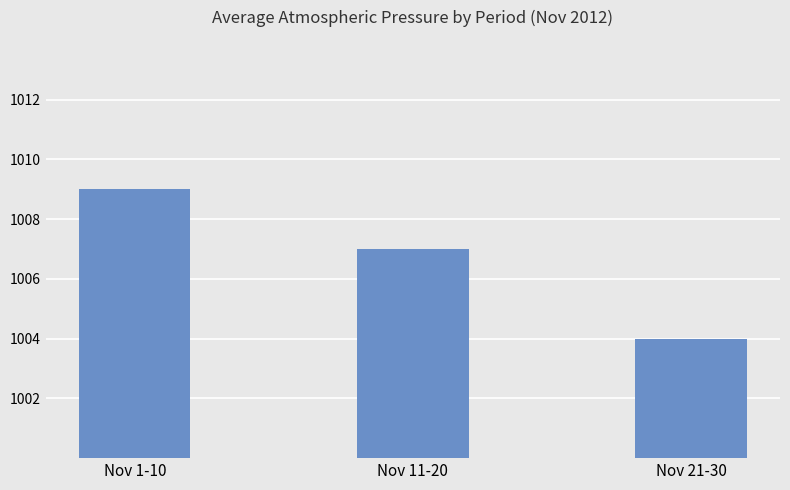

What is the label of the 1st bar from the right?

Nov 21-30